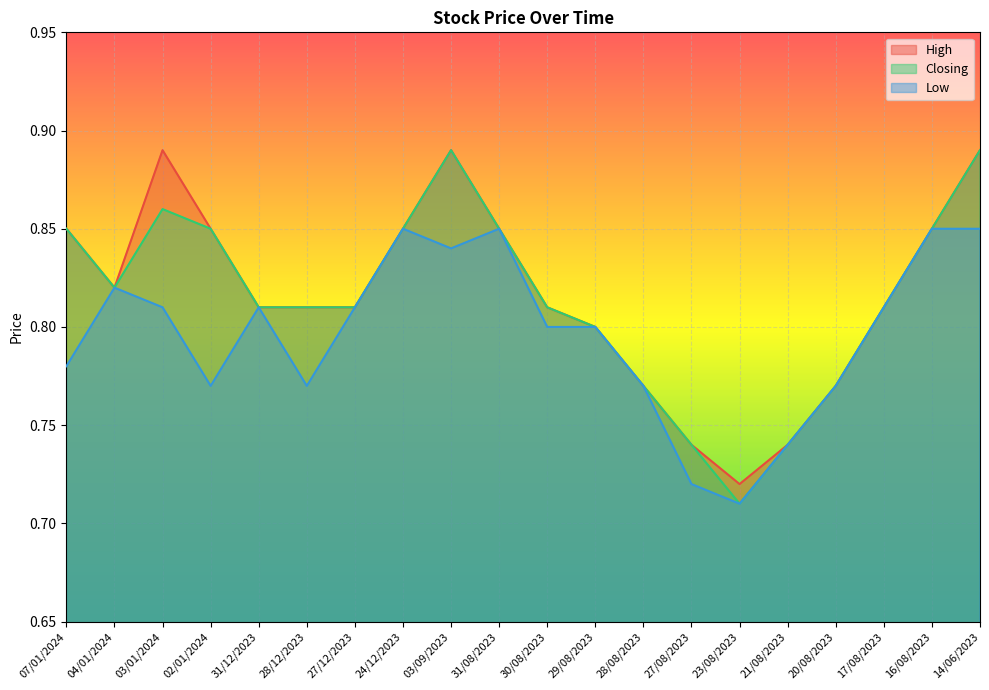

What is the sum of the Low values at 14/06/2023 and 28/12/2023?

1.6